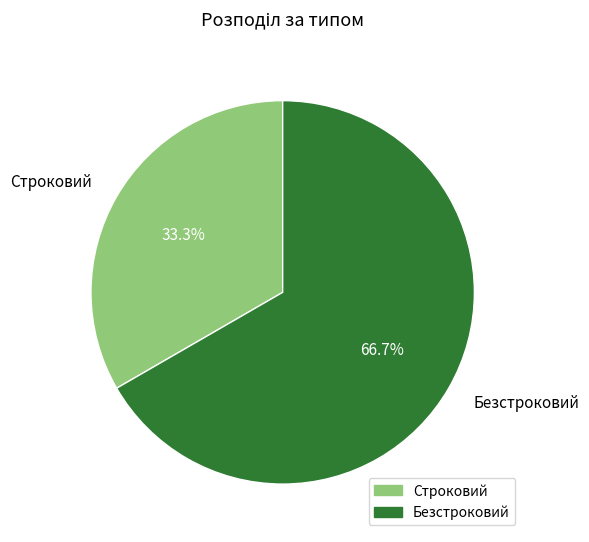

What percentage is NOT represented by Безстроковий?

33.3%